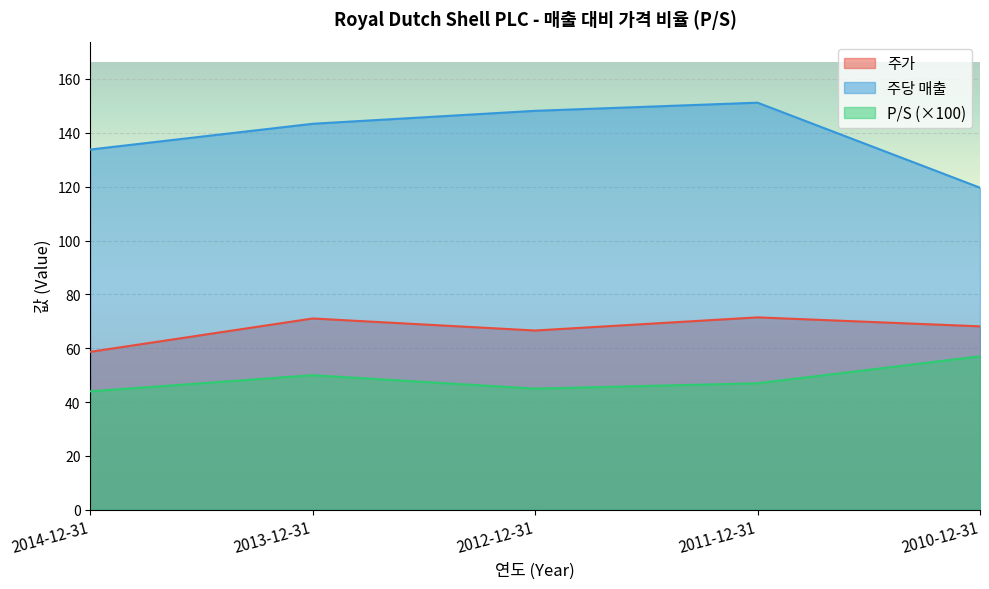

Where does the 주당 매출 series first go above 143?

2013-12-31